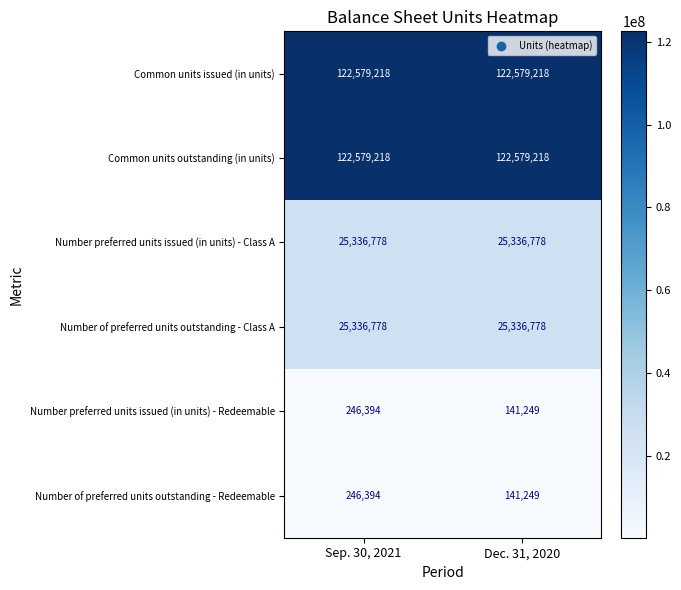

What value does the Number preferred units issued (in units) - Class A series have at Dec. 31, 2020?

25336778